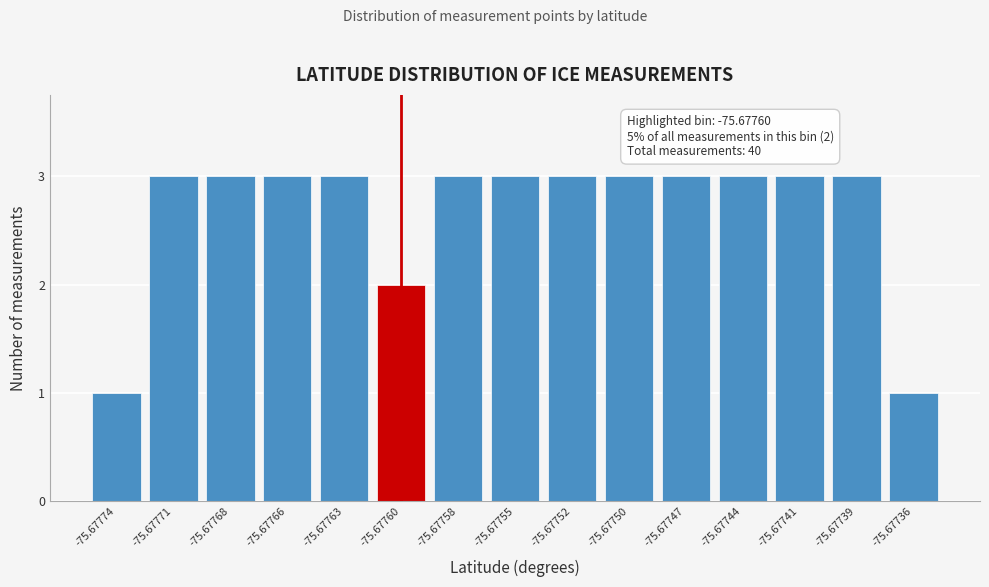

Reading left to right, list all the values displayed in this chart.

-75.67774=1	-75.67771=3	-75.67768=3	-75.67766=3	-75.67763=3	-75.67760=2	-75.67758=3	-75.67755=3	-75.67752=3	-75.67750=3	-75.67747=3	-75.67744=3	-75.67741=3	-75.67739=3	-75.67736=1